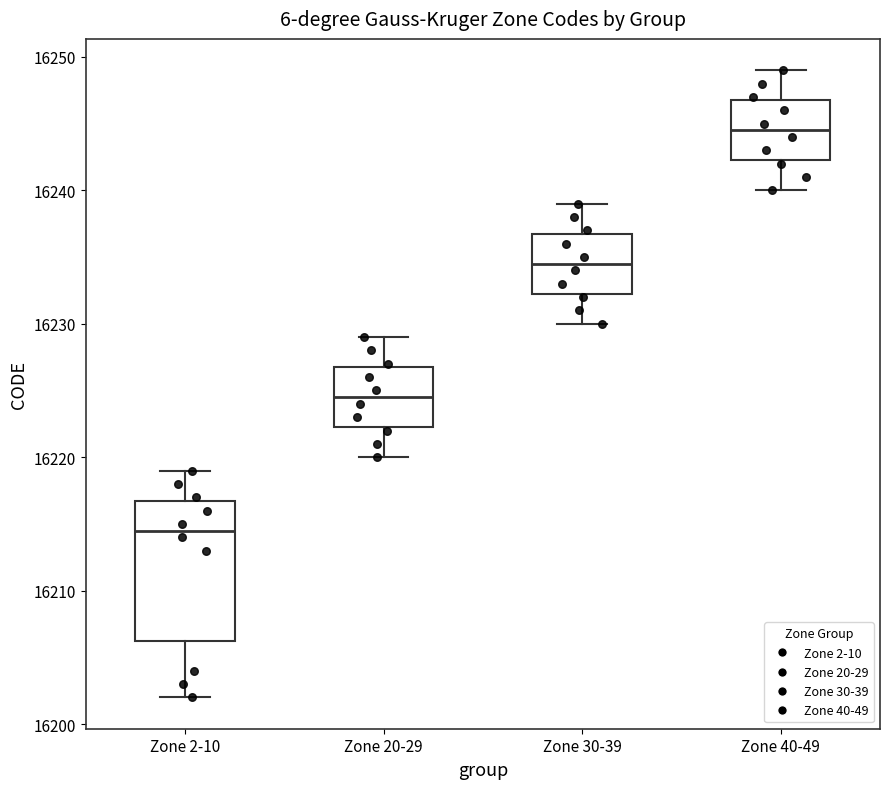

Which box is the tallest, from its lower edge to its upper edge?

Zone 2-10